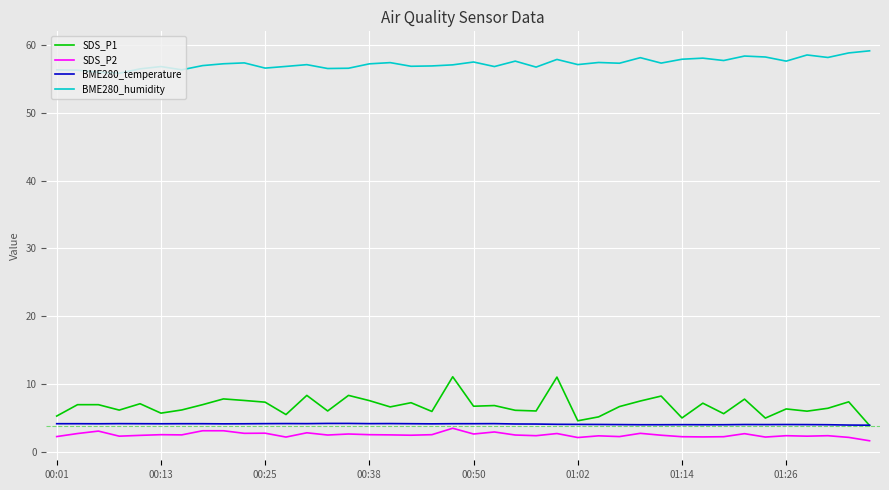

What are all the series names shown in the legend?

SDS_P1, SDS_P2, BME280_temperature, BME280_humidity